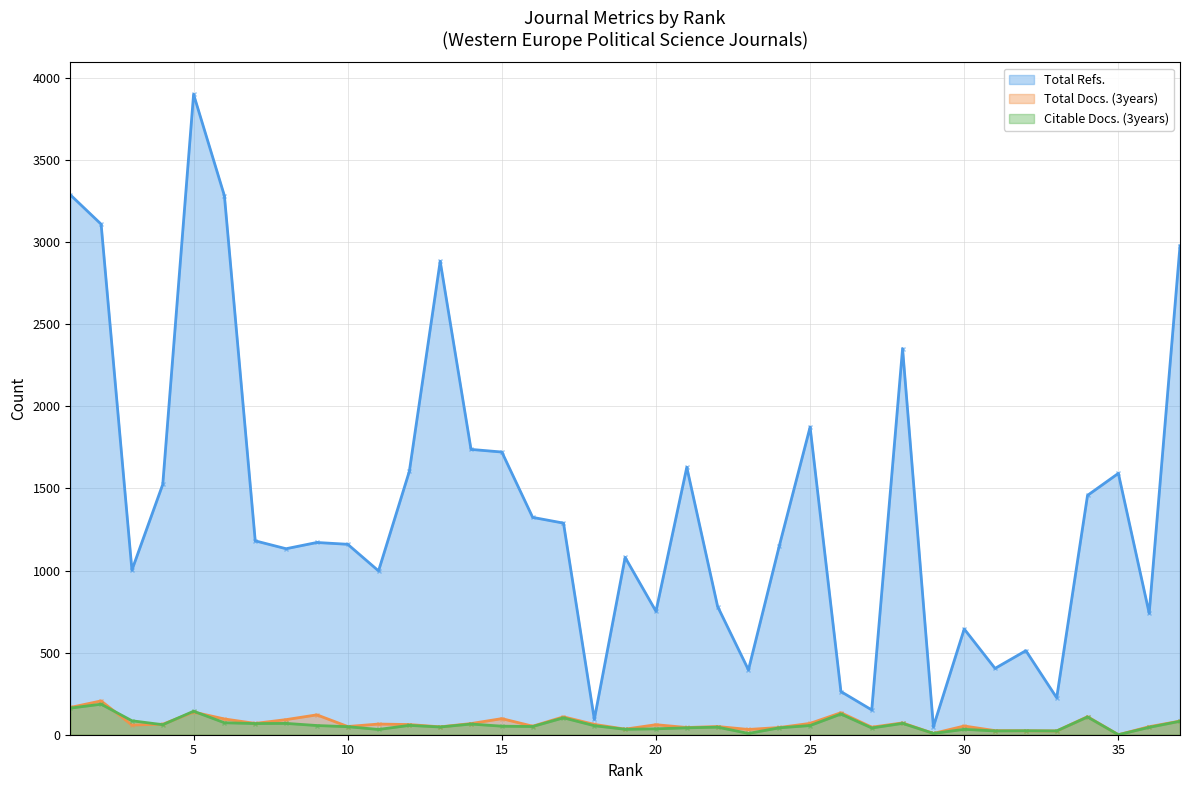

Where does the Citable Docs. (3years) series first go above 52?

1